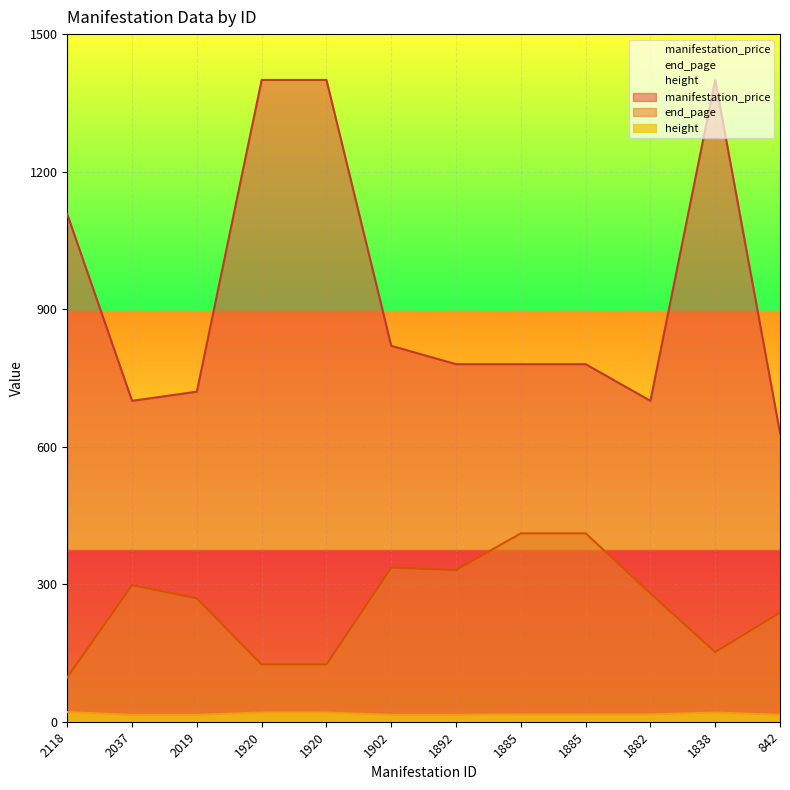

What is the difference between the highest and lowest values at 1920?

1380